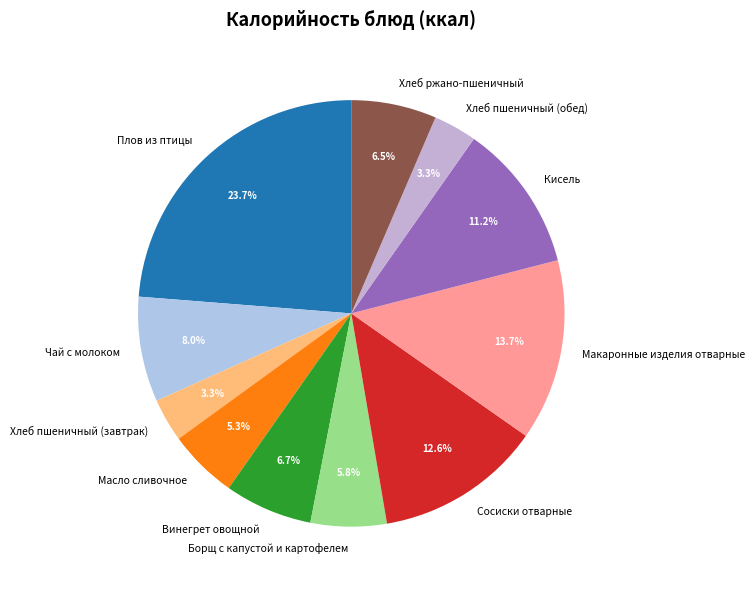

Approximately how many times larger is the value at Кисель compared to Винегрет овощной?

1.7